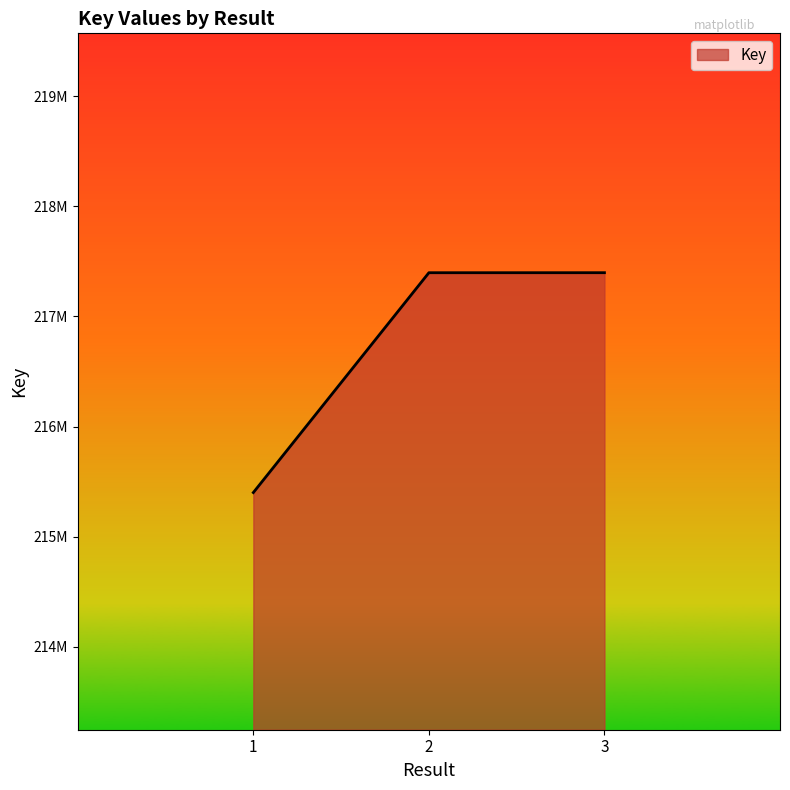

Is it true that the value at 2 is 43941894?

False